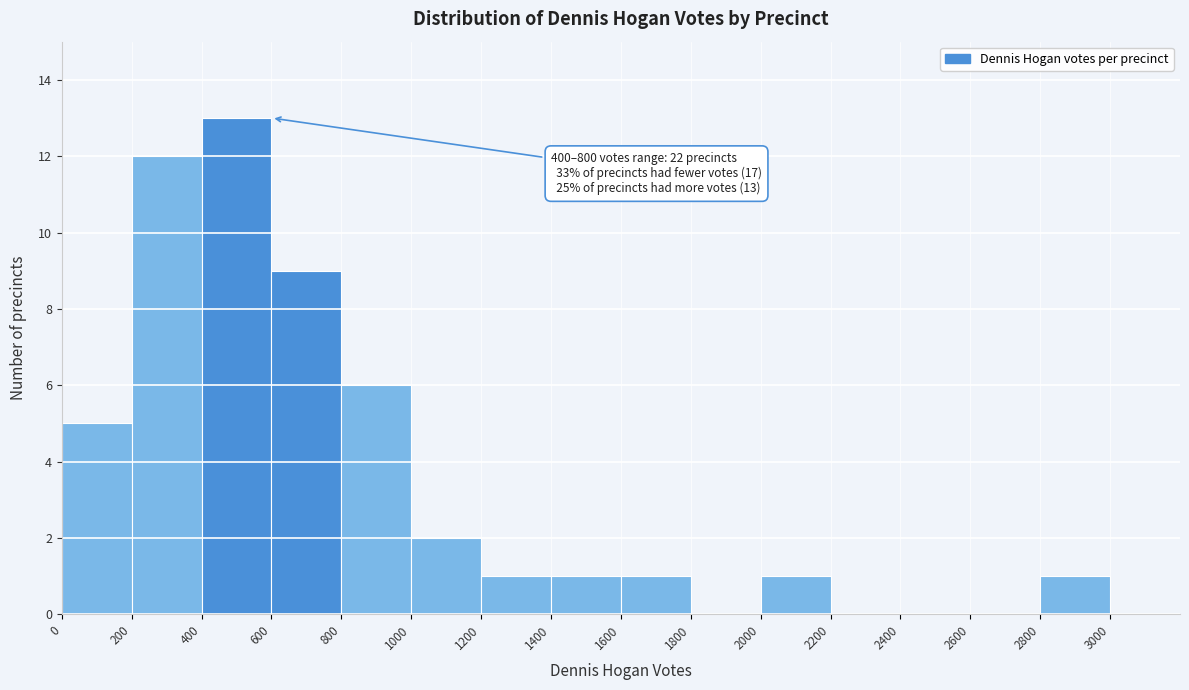

Which range on the x-axis has the tallest bar?

400 to 600